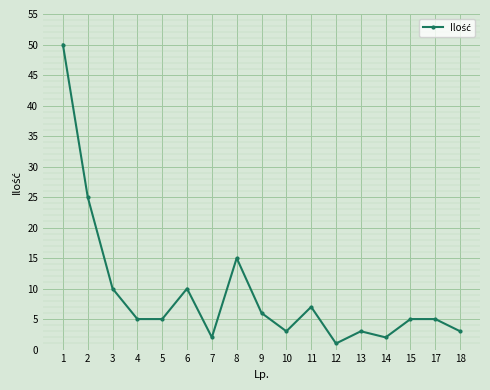

What is the change in value from 3 to 7?

-8